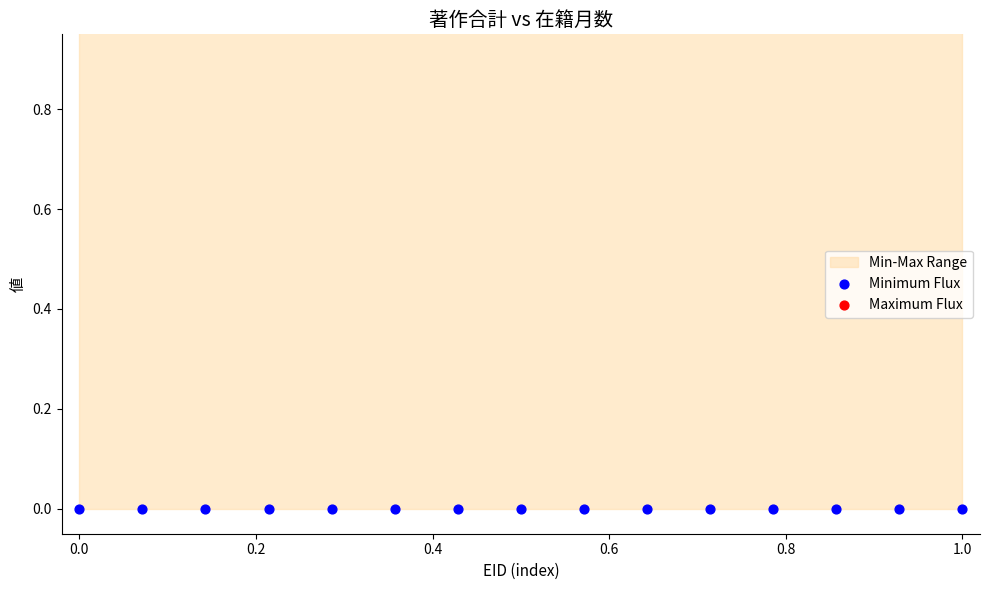

Which series reaches the minimum Y coordinate?

Minimum Flux